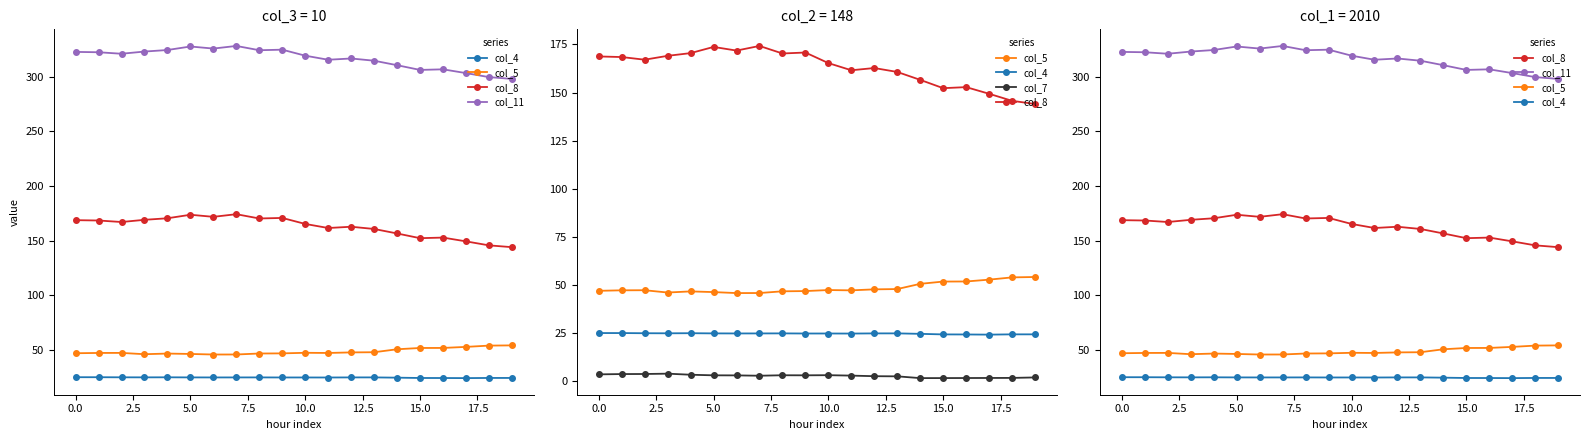

True or false: col_11 has more than 0 interior local peaks.

True